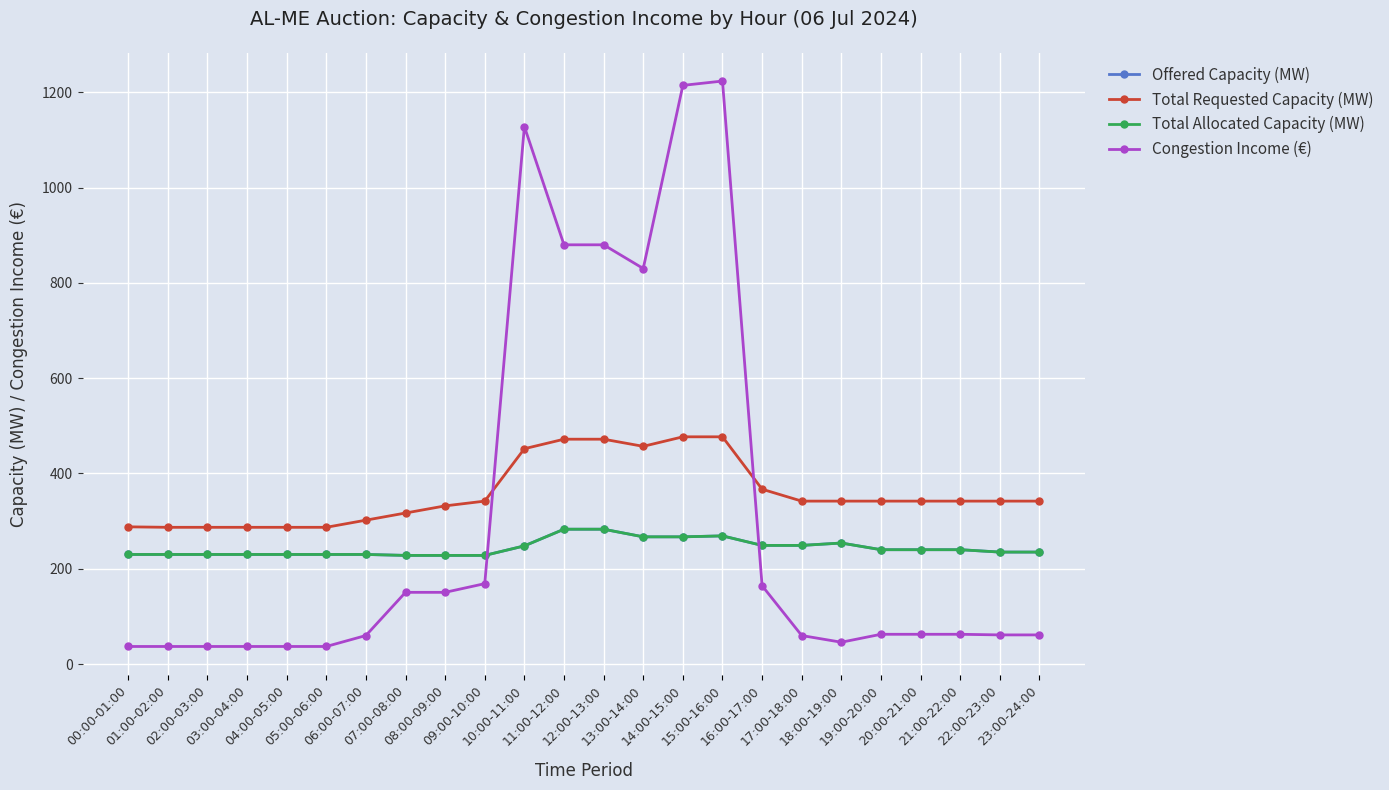

True or false: Total Requested Capacity (MW) has a value of 332.0 at 08:00-09:00.

True